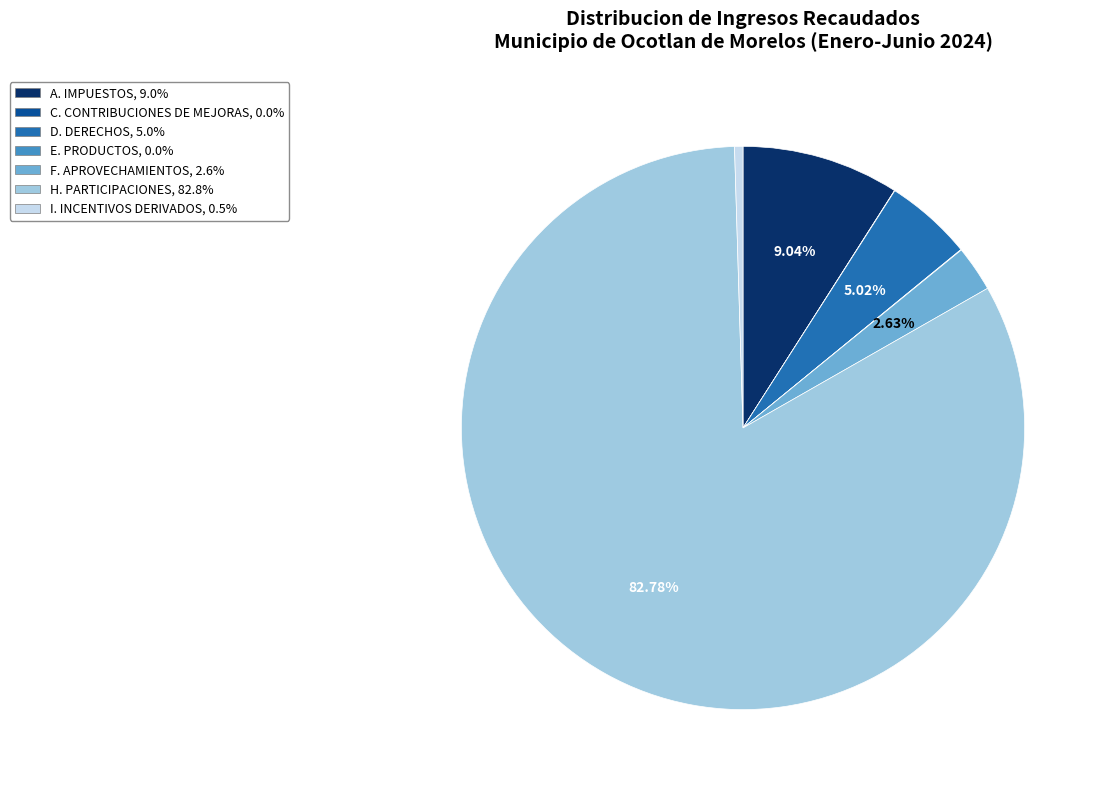

Is there a majority slice in this chart?

Yes